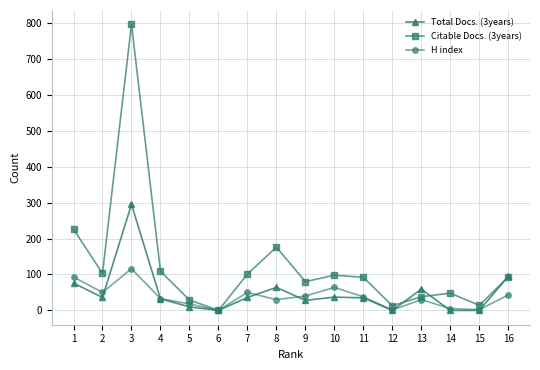

Does the chart have visible grid lines?

Yes